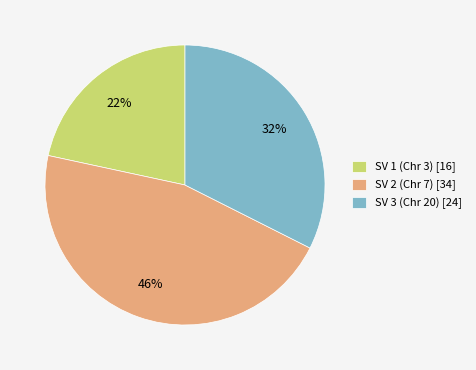

The SV 3 (Chr 20) slice represents 32% of the pie. True or false?

True